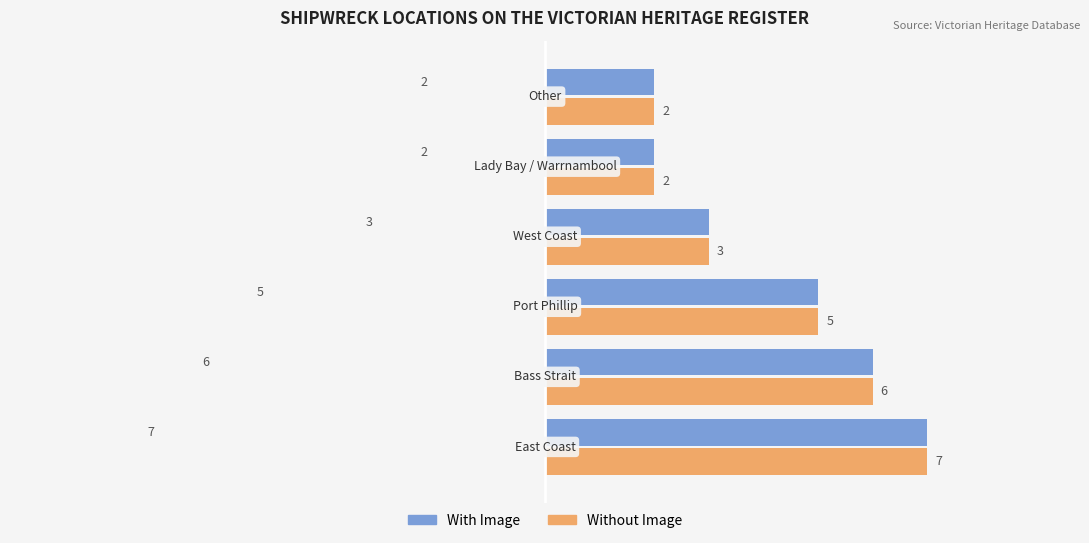

What is the maximum value for Without Image?

7